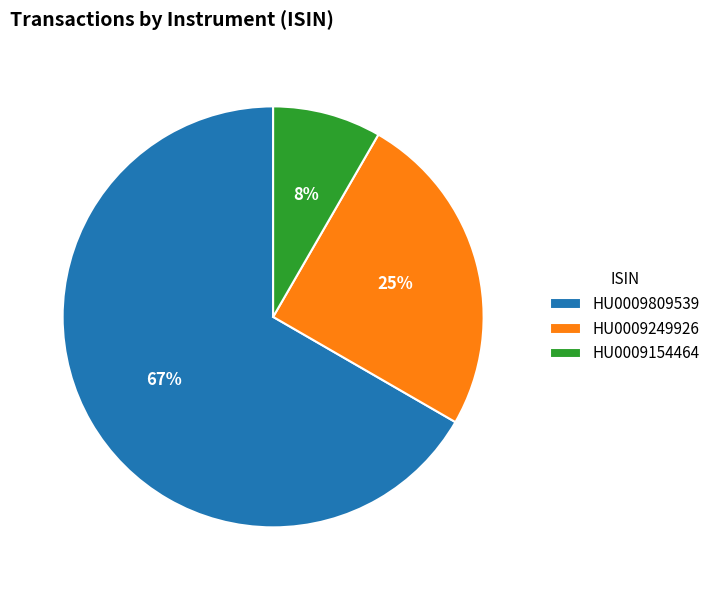

Is it true that HU0009154464 is 8% of the pie?

True